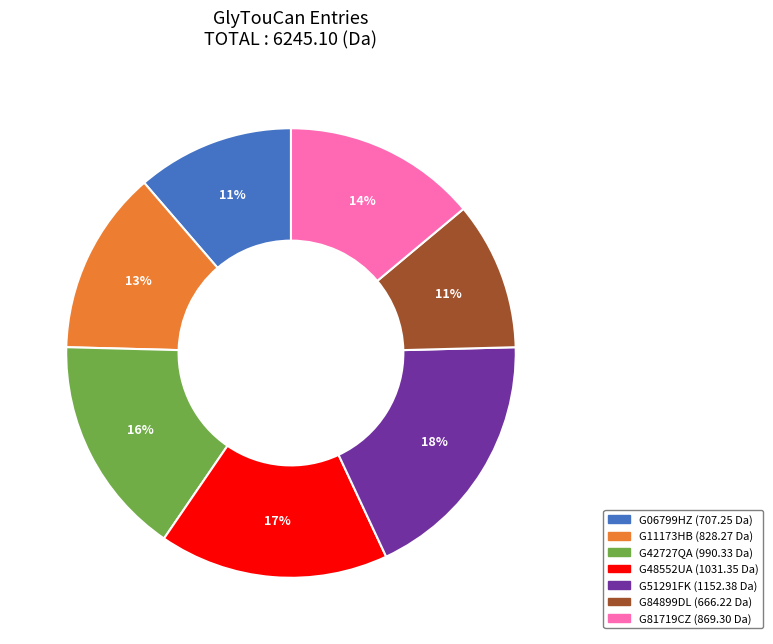

How many slices are in this pie chart?

7